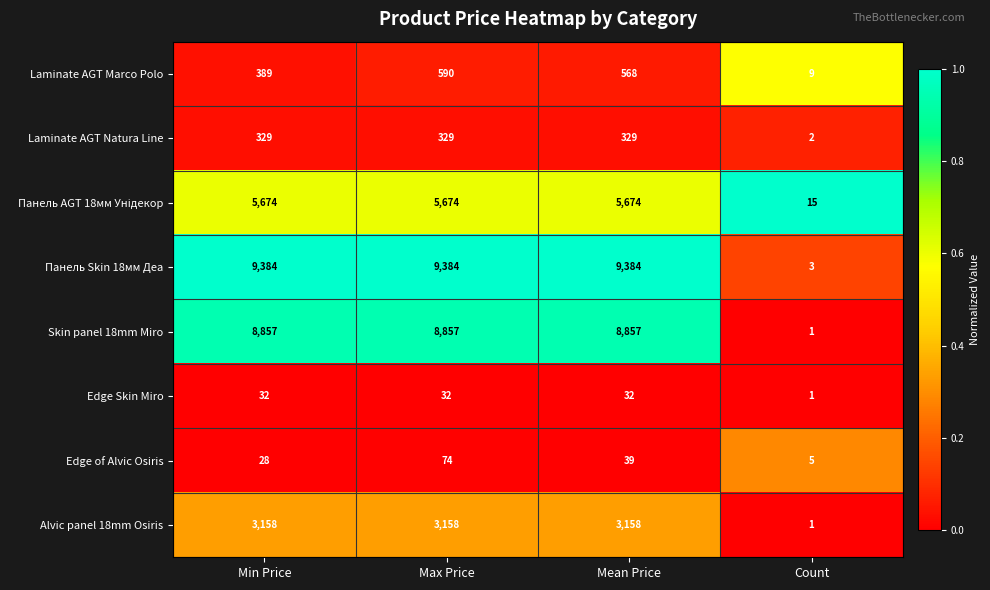

Which category has the lowest value across all series?

Count